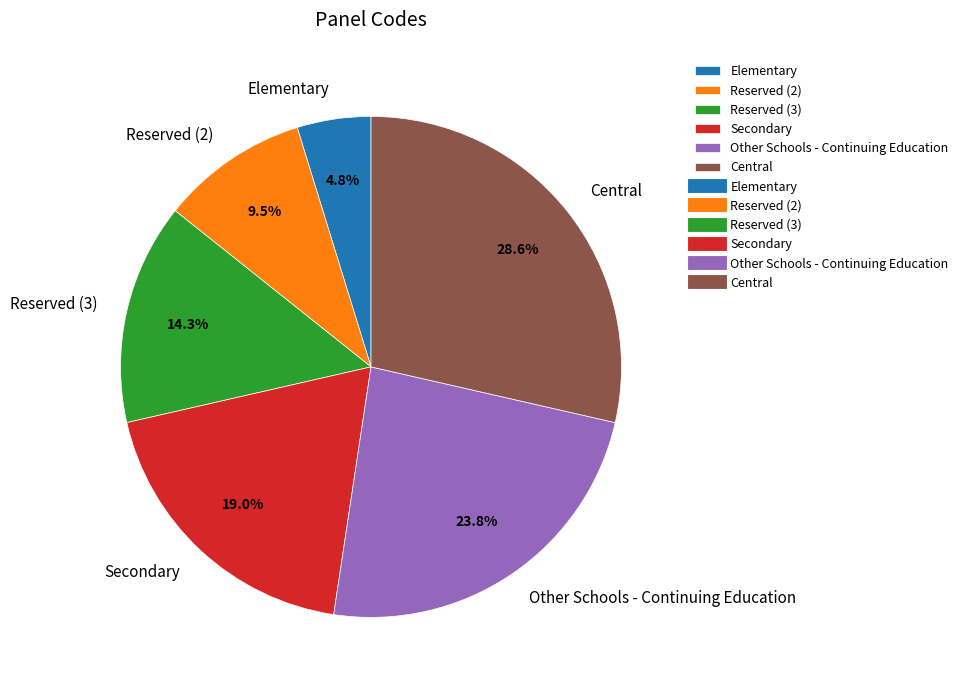

Do Reserved (3) and Central together represent more than half of the pie?

No